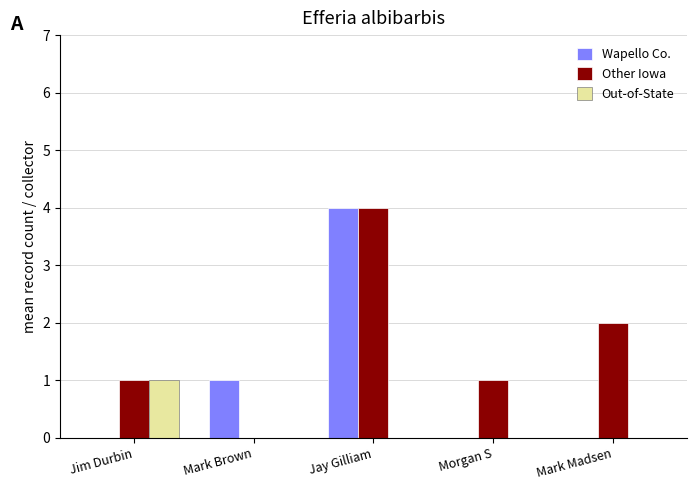

Between Morgan S and Mark Madsen, which series saw the biggest shift?

Other Iowa